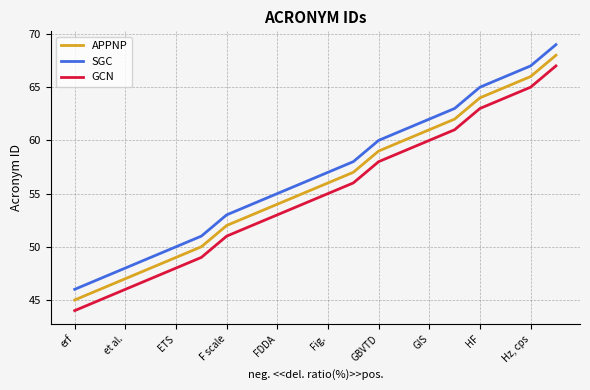

What is the lowest value of the APPNP series?

45